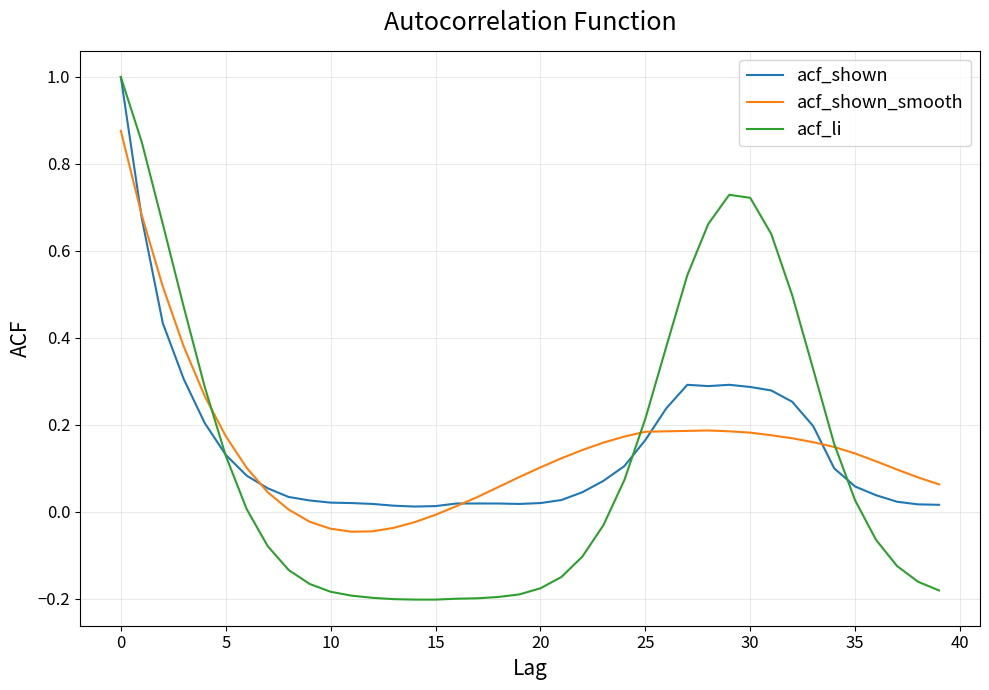

True or false: acf_shown_smooth and acf_li intersect in this chart.

True